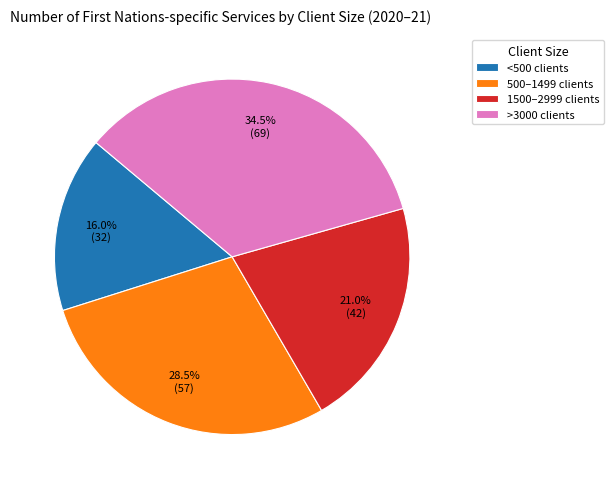

Which slice is the smallest?

<500 clients